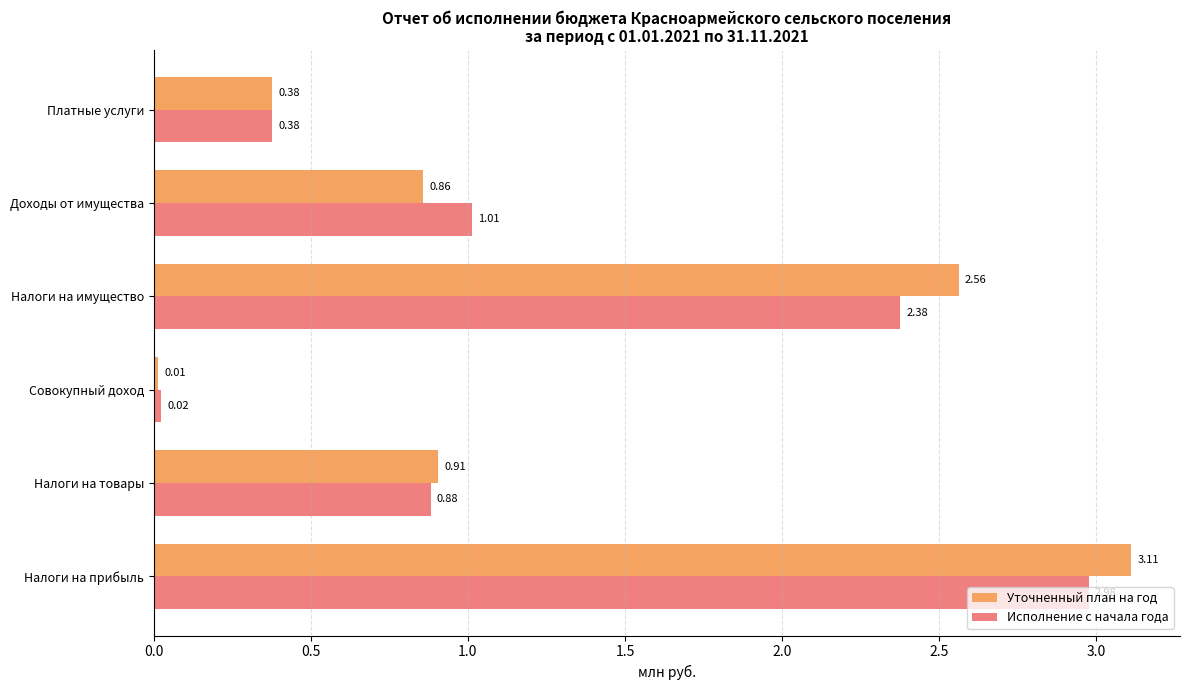

Rank the categories by Уточненный план на год value from highest to lowest.

Налоги на прибыль, Налоги на имущество, Налоги на товары, Доходы от имущества, Платные услуги, Совокупный доход